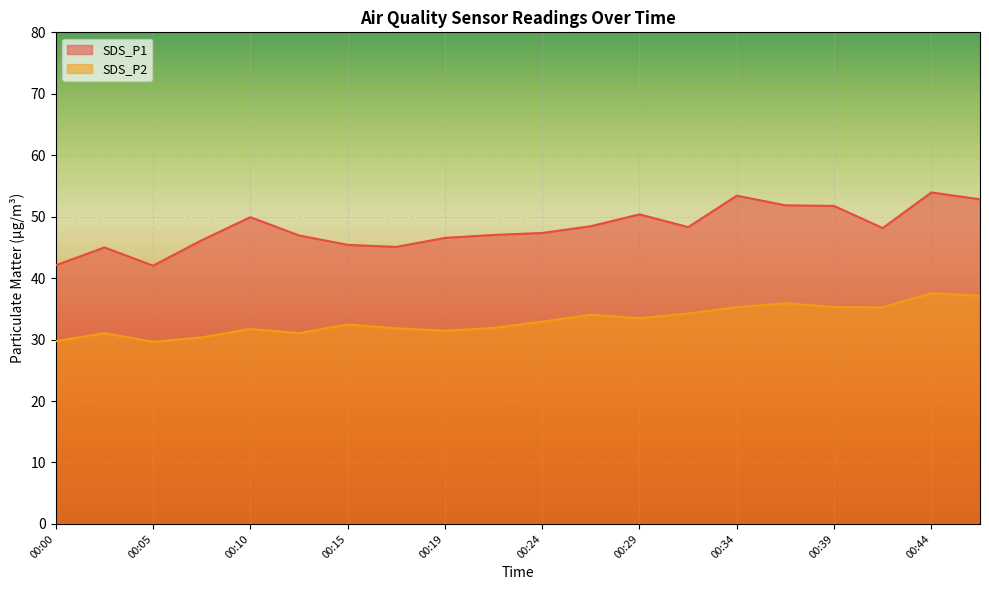

At which label does SDS_P1 first exceed 48?

00:10